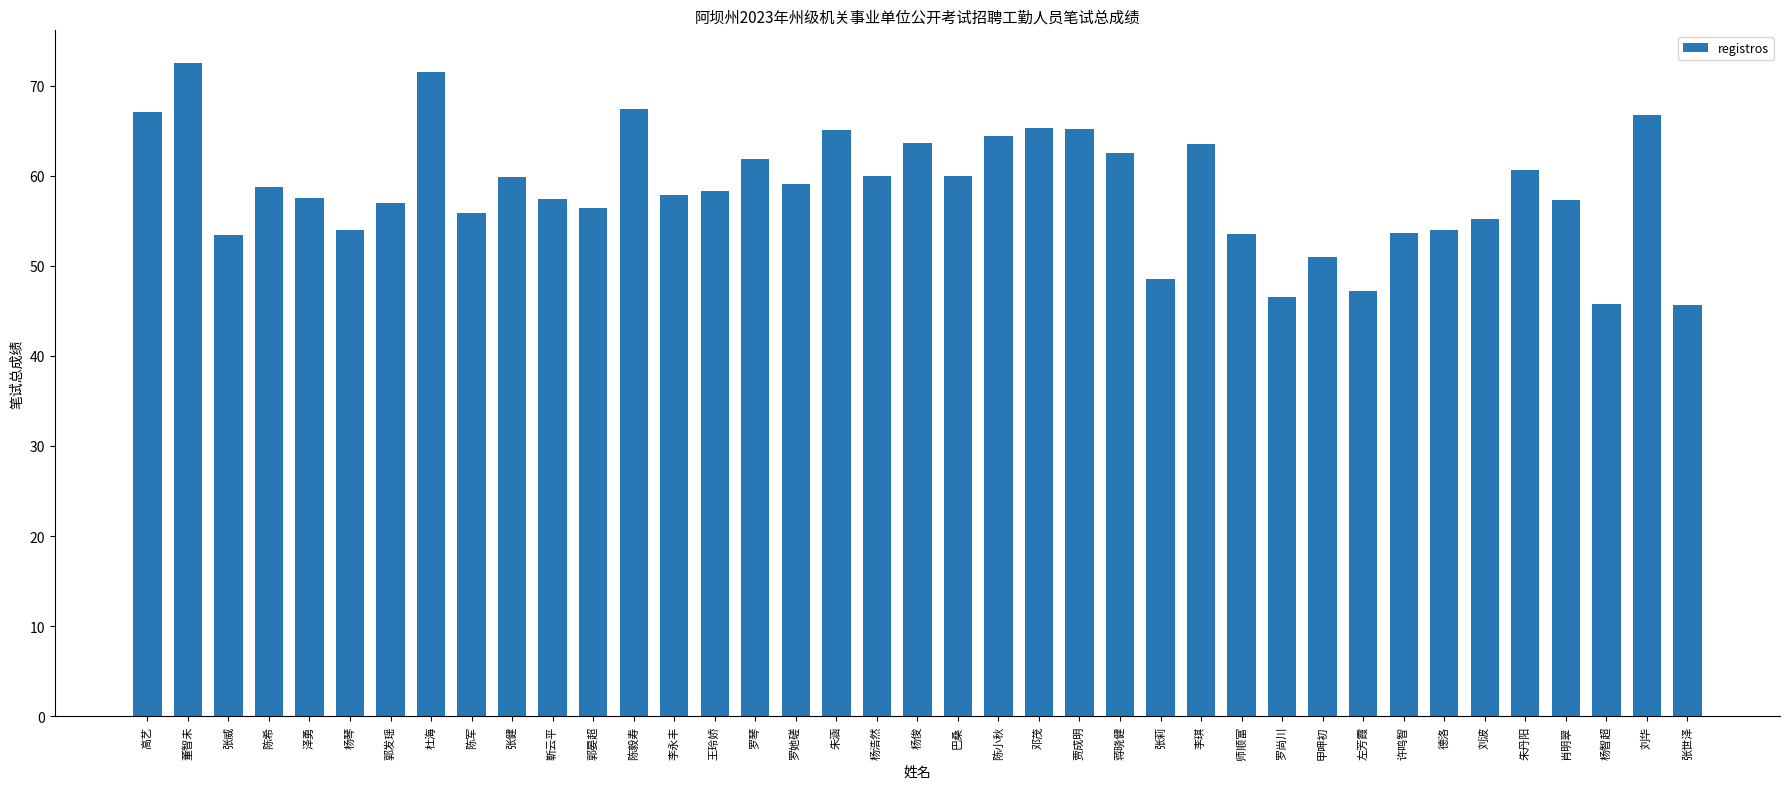

What is the minimum value shown in the chart?

45.6